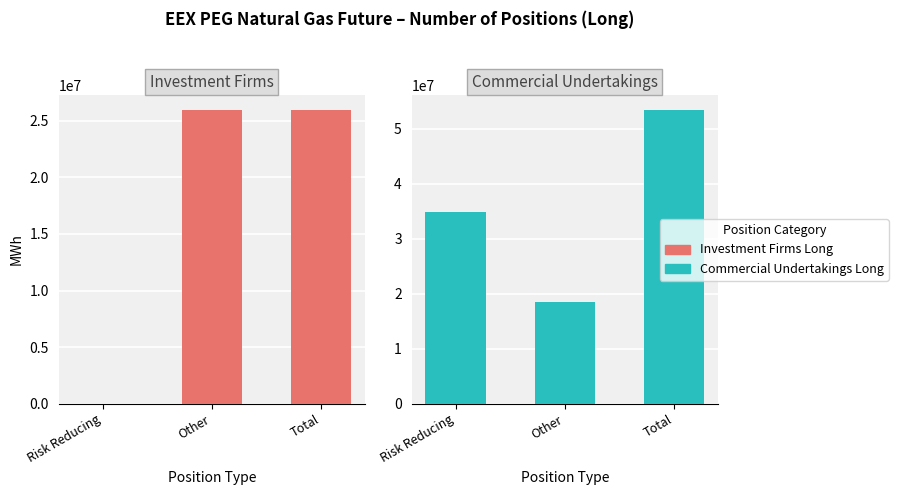

What is the label of the 1st bar from the left?

Risk Reducing